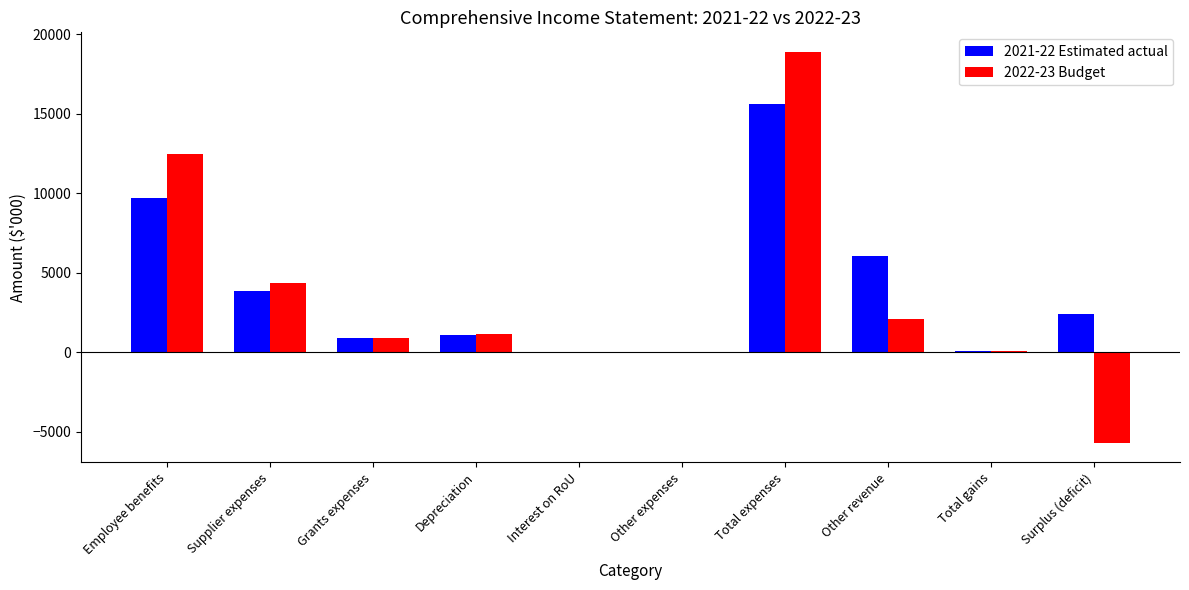

Which label corresponds to the largest value in the chart?

Total expenses